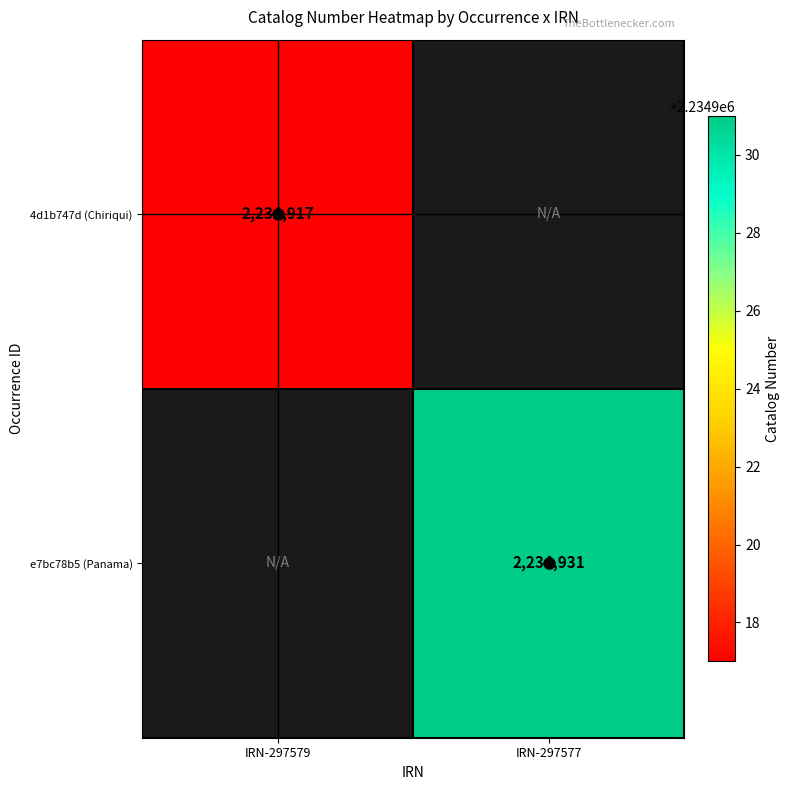

The 4d1b747d (Chiriqui) series shows 1325399 at IRN-297579. True or false?

False